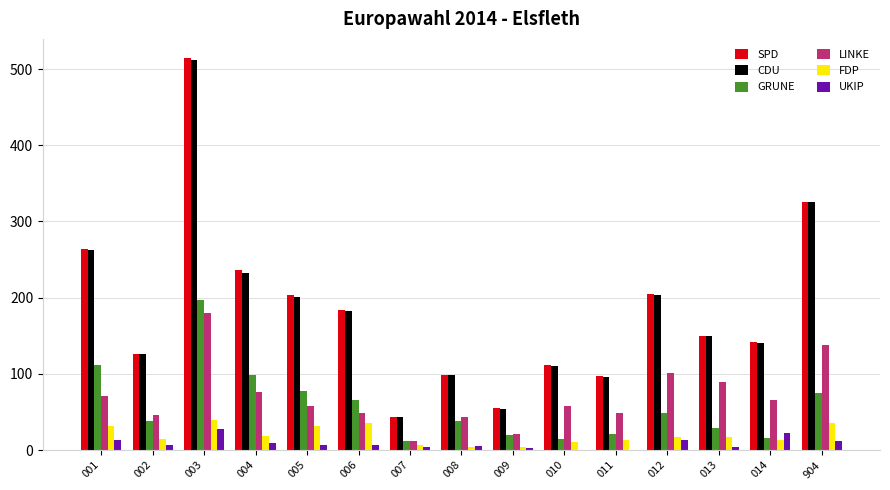

What is the greatest value displayed?

514